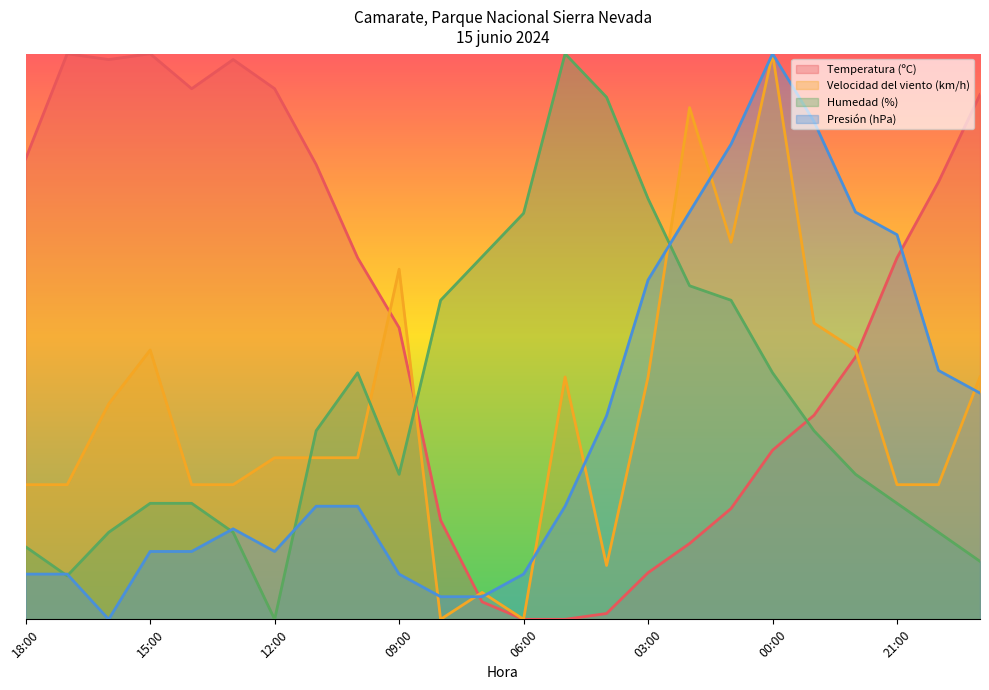

Rank the categories by Temperatura (ºC) value from highest to lowest.

17:00, 15:00, 16:00, 13:00, 14:00, 12:00, 19:00, 18:00, 11:00, 20:00, 10:00, 21:00, 09:00, 22:00, 23:00, 00:00, 01:00, 08:00, 02:00, 03:00, 07:00, 04:00, 06:00, 05:00